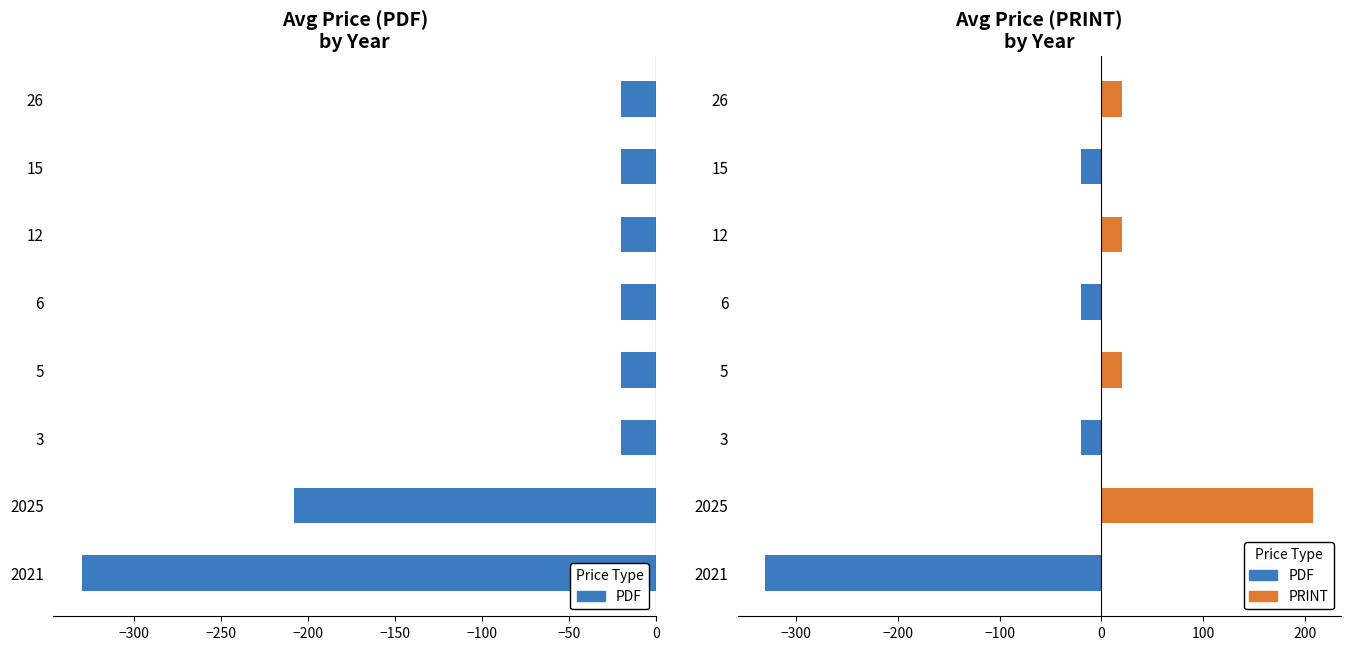

List the series in order of their overall mean, highest first.

Price (PRINT), Price (PDF)